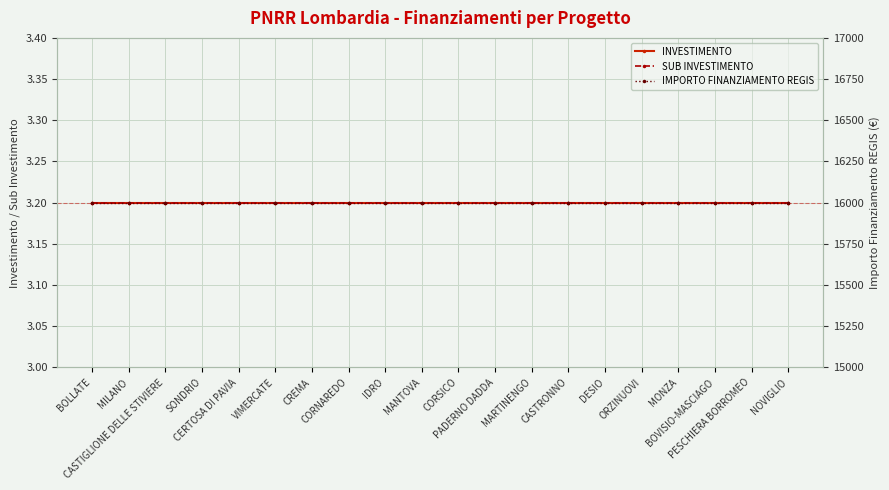

Count the number of data series in this chart.

3